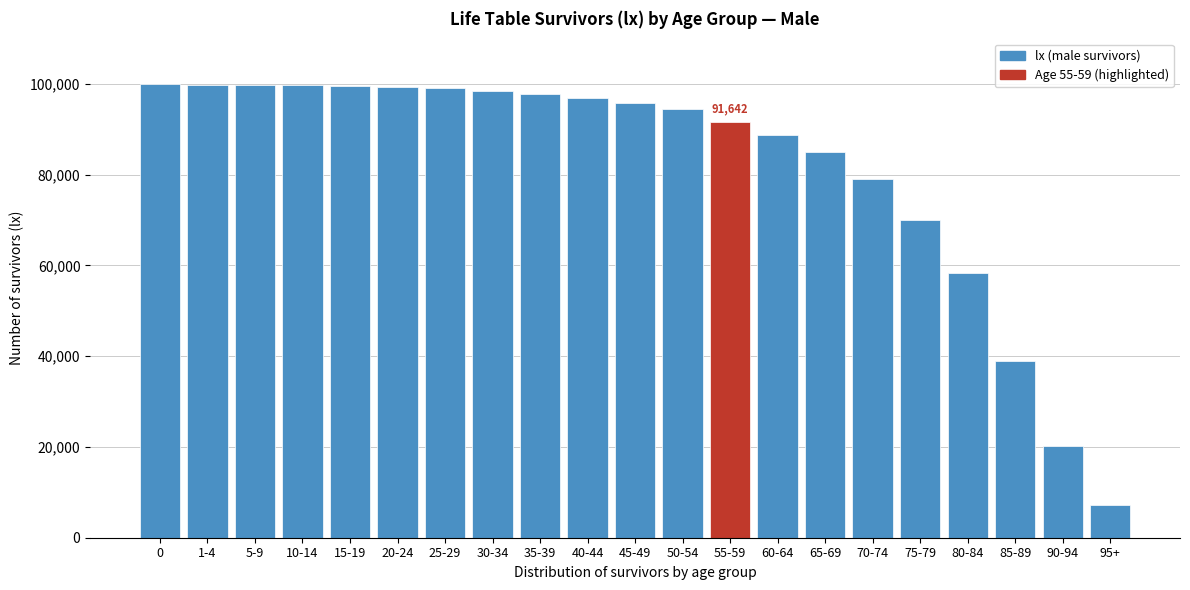

Is it true that the value at 0 is 168479?

False